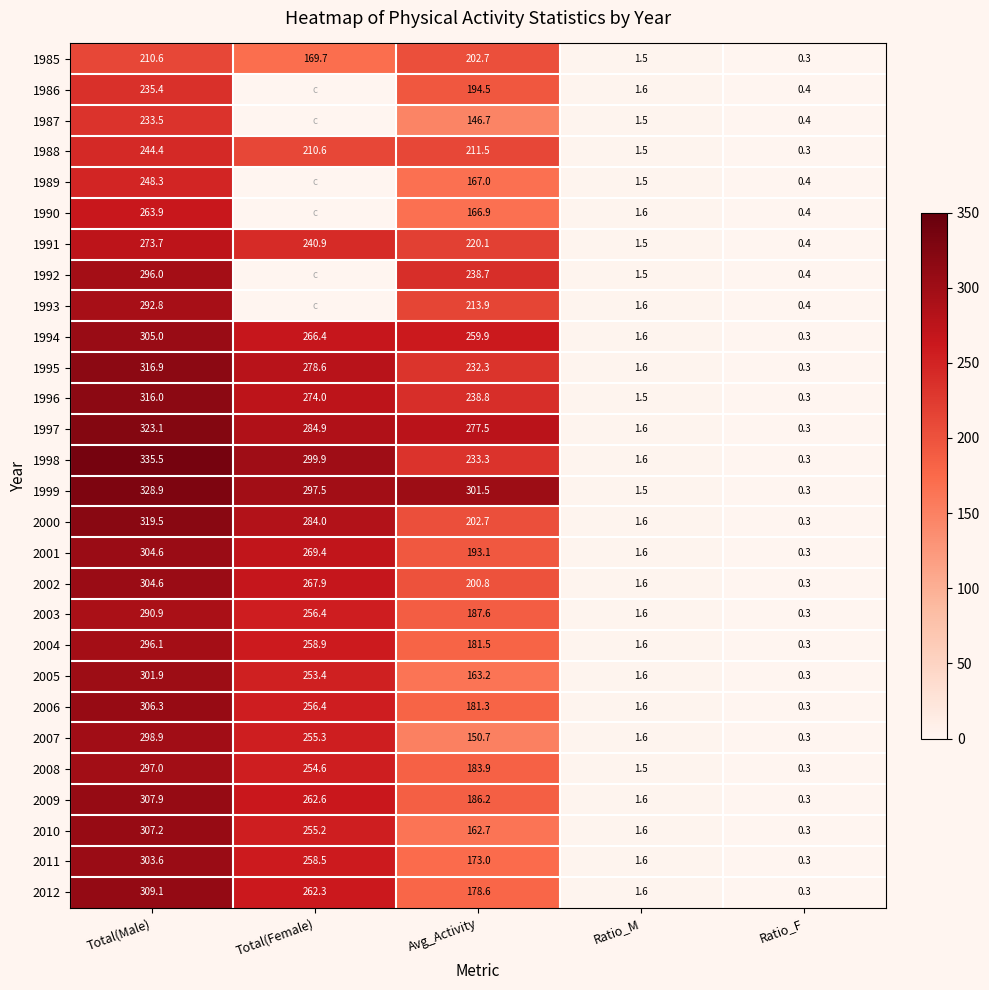

At which label does 2003 first exceed 187?

Total(Male)